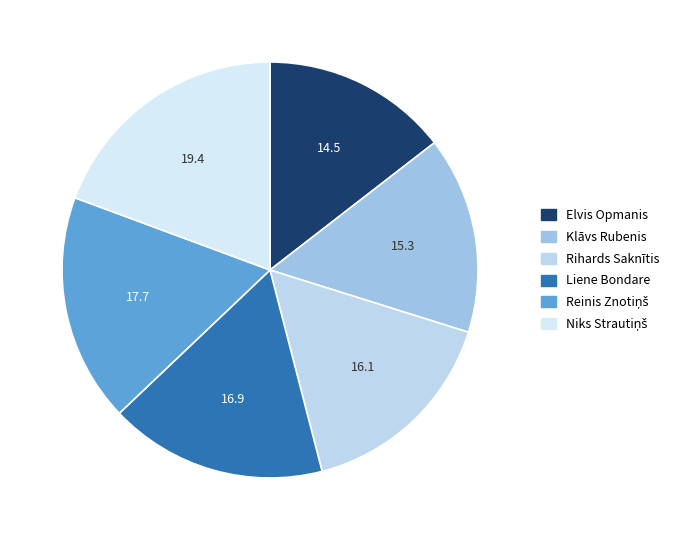

How many slices are in this pie chart?

6